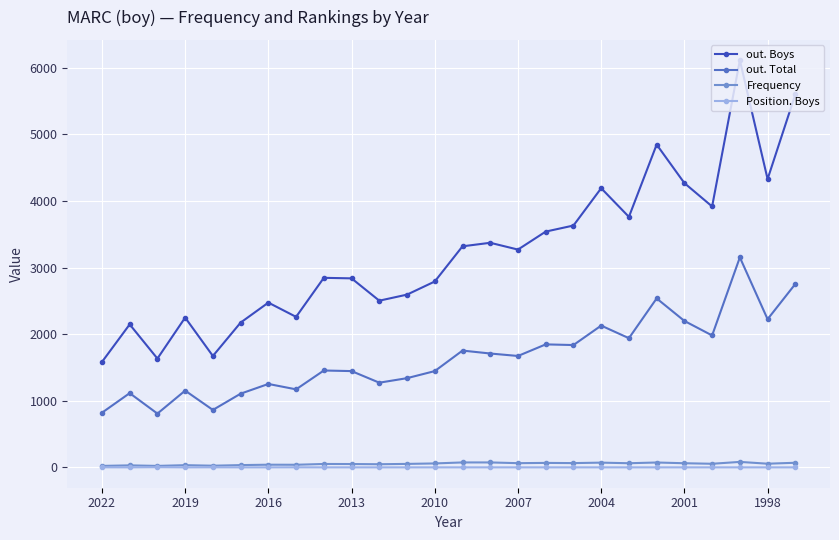

True or false: out. Boys and Frequency cross at least once.

False